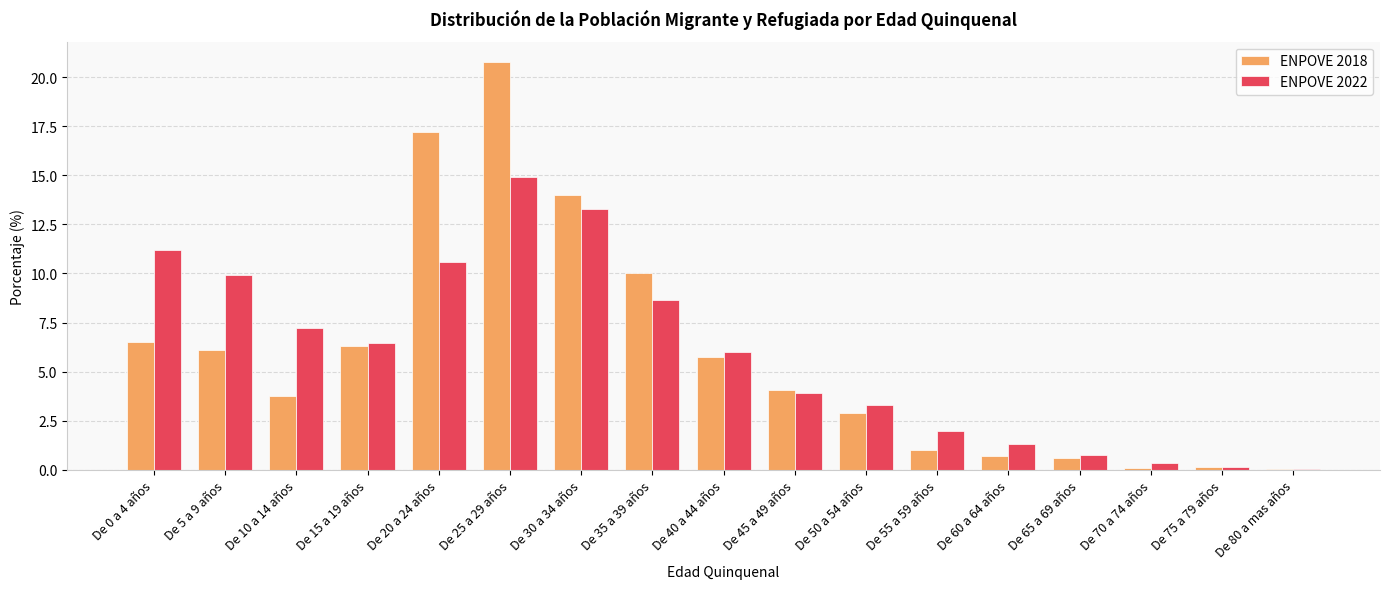

Reading left to right, extract all data points from this chart.

ENPOVE 2018: 6.5	6.1	3.8	6.3	17.2	20.8	14.0	10.0	5.7	4.1	2.9	1.0	0.7	0.6	0.1	0.1	0.1
ENPOVE 2022: 11.2	9.9	7.2	6.5	10.6	14.9	13.3	8.7	6.0	3.9	3.3	2.0	1.3	0.7	0.3	0.1	0.1